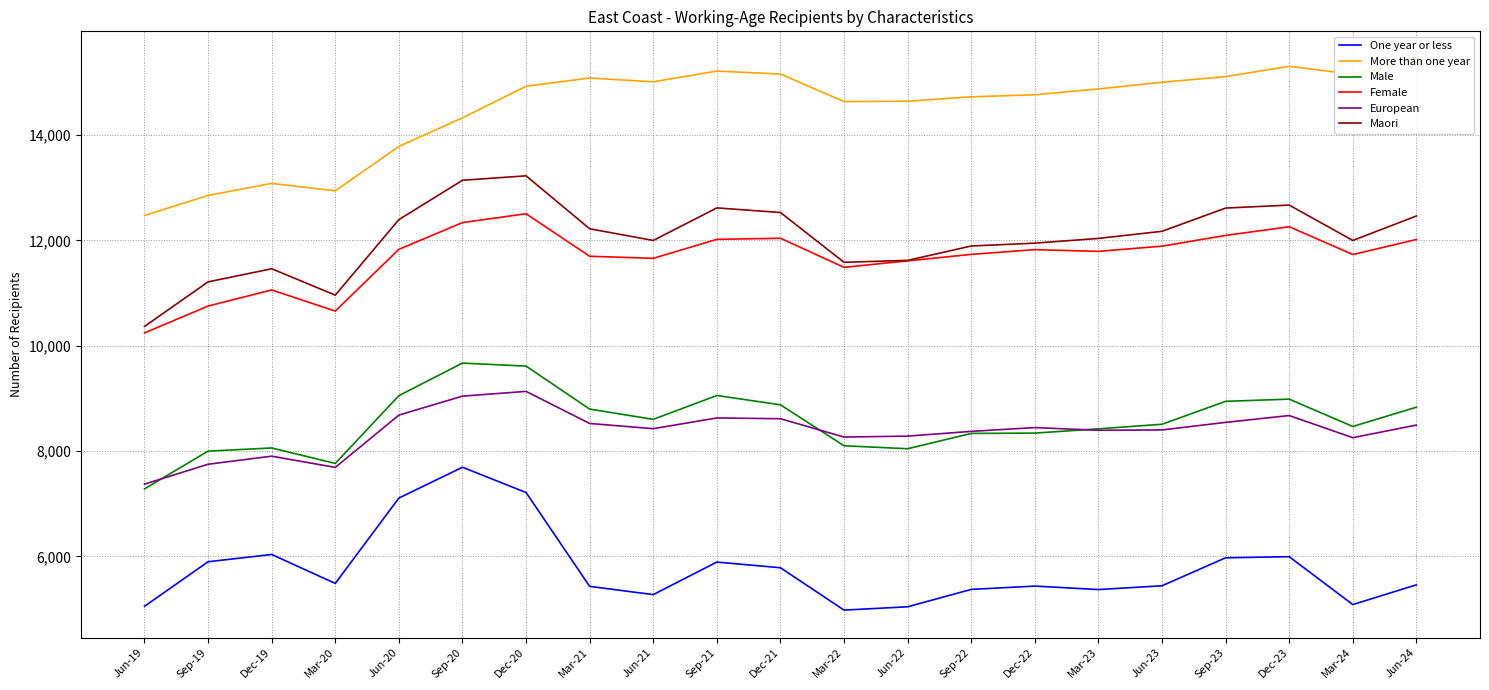

List the labels in order of Male value, largest first.

Sep-20, Dec-20, Sep-21, Jun-20, Dec-23, Sep-23, Dec-21, Jun-24, Mar-21, Jun-21, Jun-23, Mar-24, Mar-23, Dec-22, Sep-22, Mar-22, Dec-19, Jun-22, Sep-19, Mar-20, Jun-19